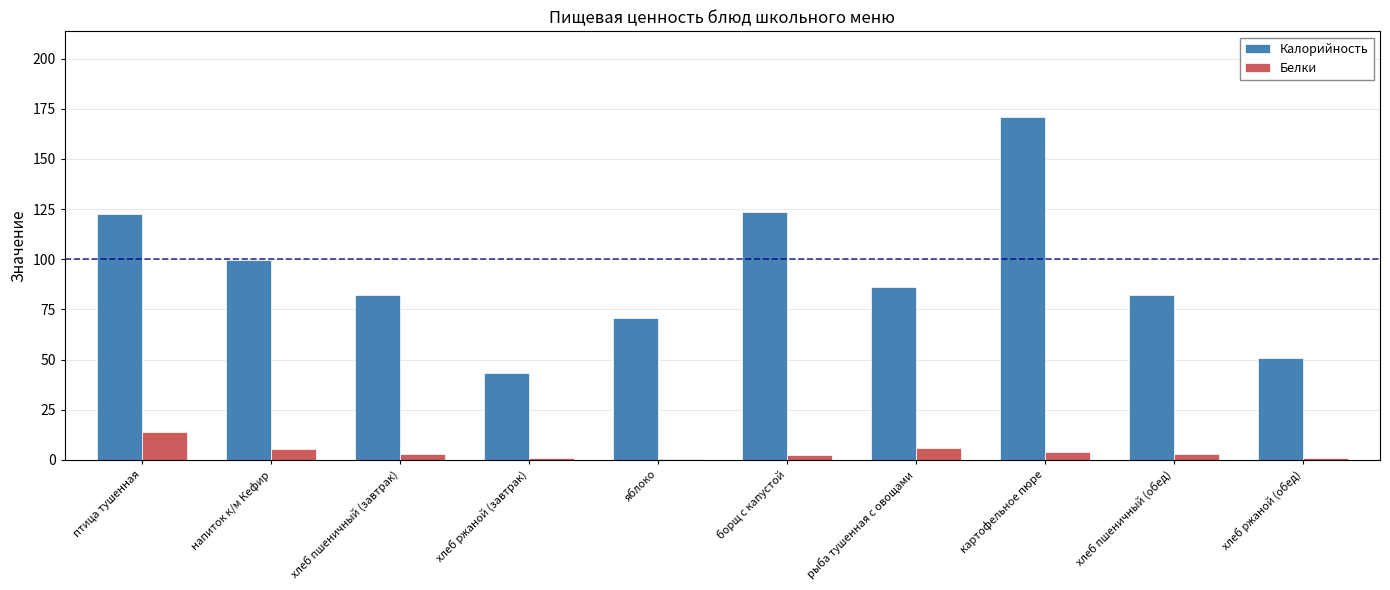

Are the bars horizontal?

No